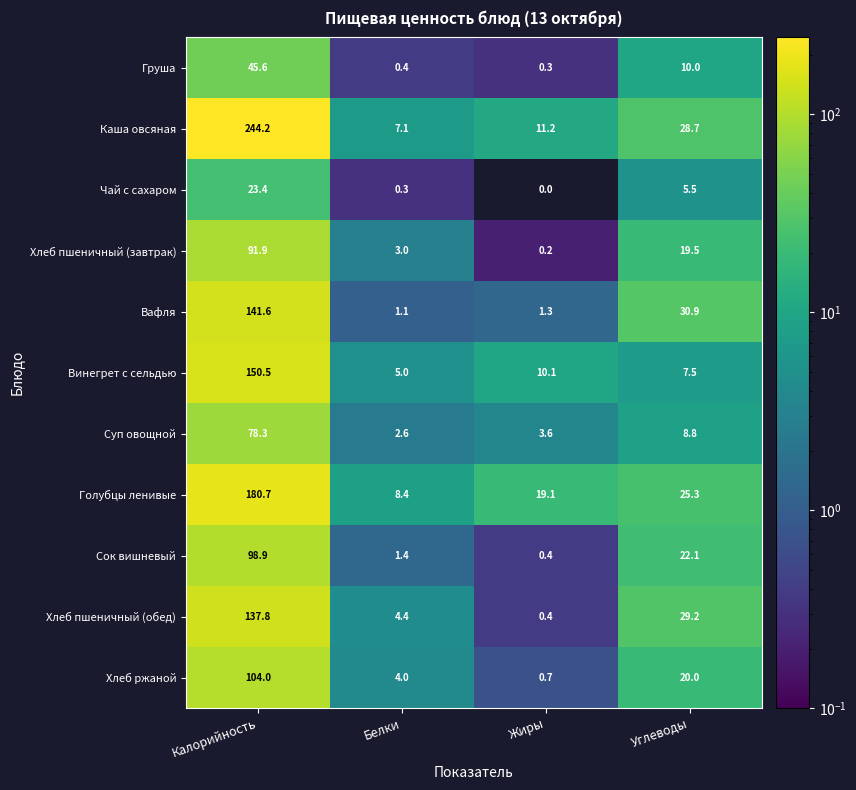

Rank the series by their maximum value, from lowest to highest.

Чай с сахаром, Груша, Суп овощной, Хлеб пшеничный (завтрак), Сок вишневый, Хлеб ржаной, Хлеб пшеничный (обед), Вафля, Винегрет с сельдью, Голубцы ленивые, Каша овсяная